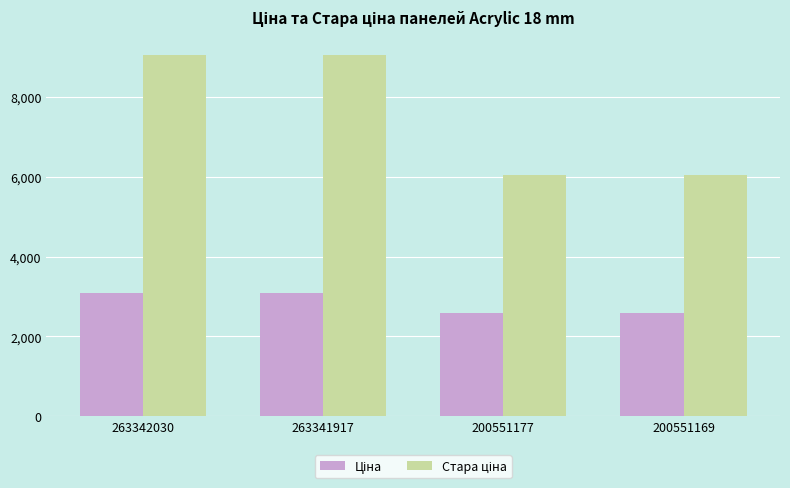

What is the spread (max minus min) of values at 200551177?

3439.3